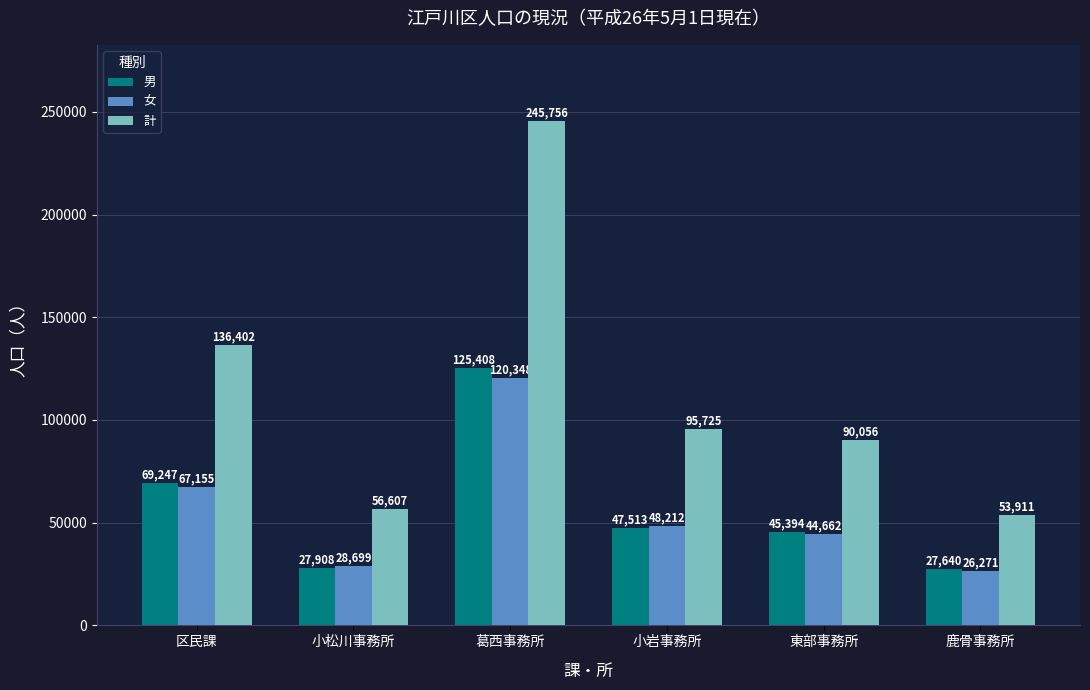

What is the maximum value shown in the chart?

245756